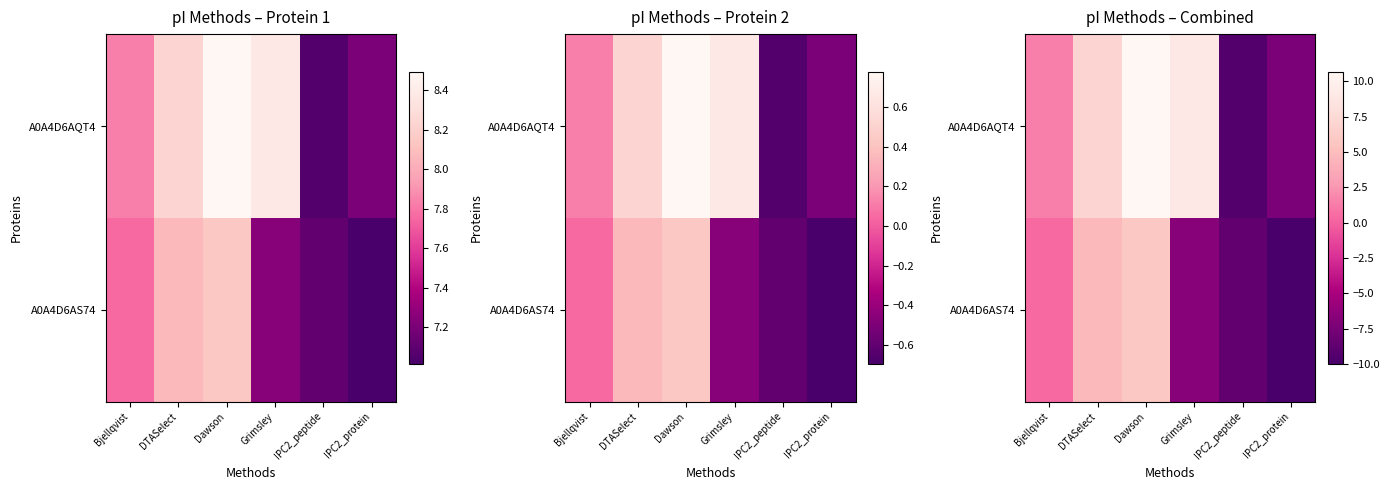

List the series in order of their peak value, lowest first.

A0A4D6AS74, A0A4D6AQT4